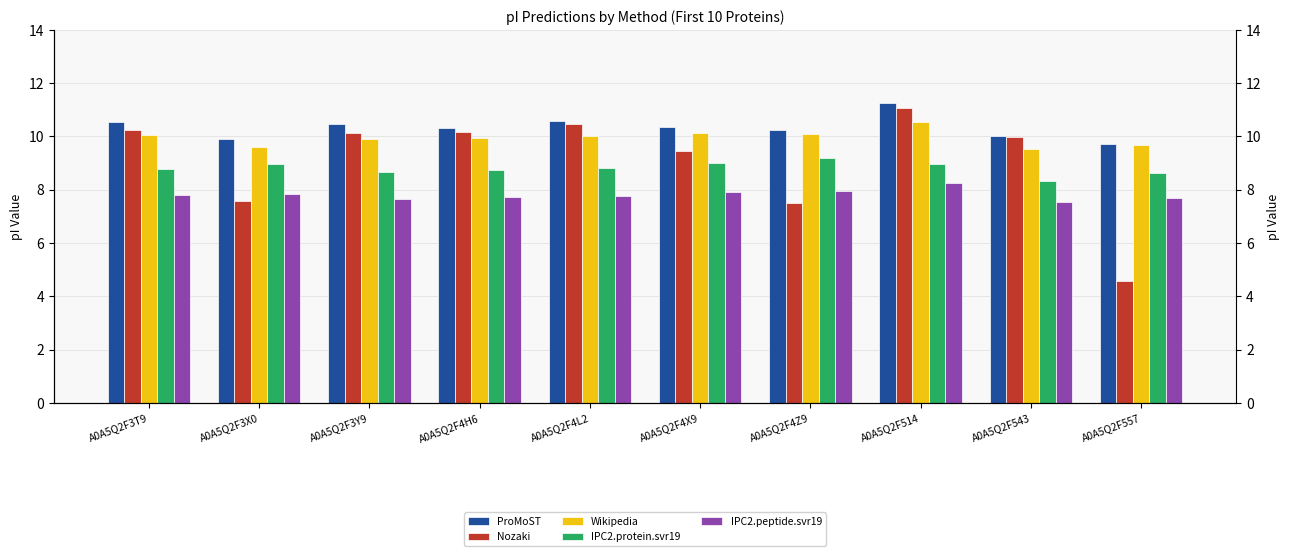

What is the label of the 5th bar from the right?

A0A5Q2F4X9